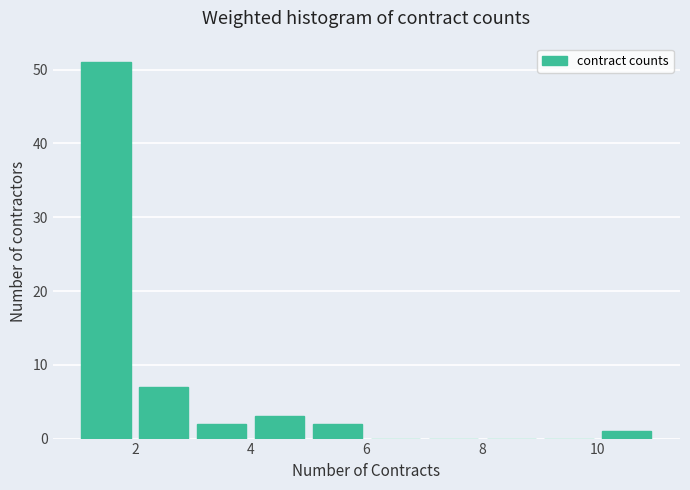

Reading left to right, list every bar in this chart as the range it spans on the x-axis followed by its height. The values are not printed on the chart, so give them approximately, as read against the axis.

1 to 2: 51
2 to 3: 7
3 to 4: 2
4 to 5: 3
5 to 6: 2
6 to 7: 0
7 to 8: 0
8 to 9: 0
9 to 10: 0
10 to 11: 1